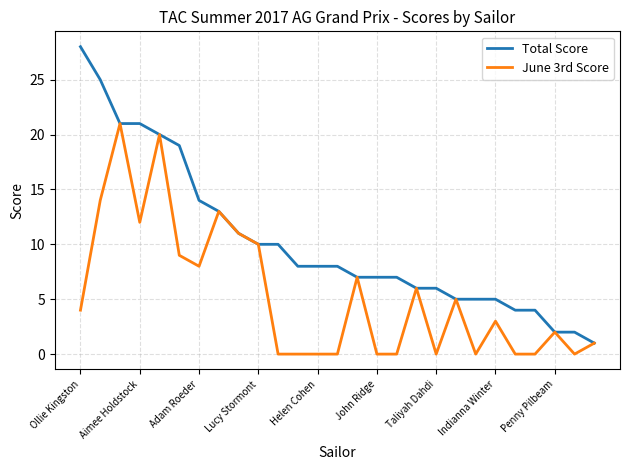

What is the maximum value shown in the chart?

28